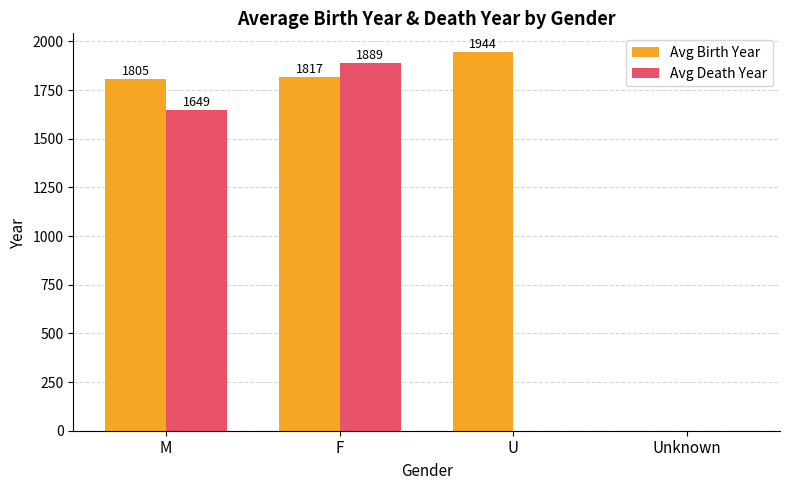

How many data points does each series have?

4